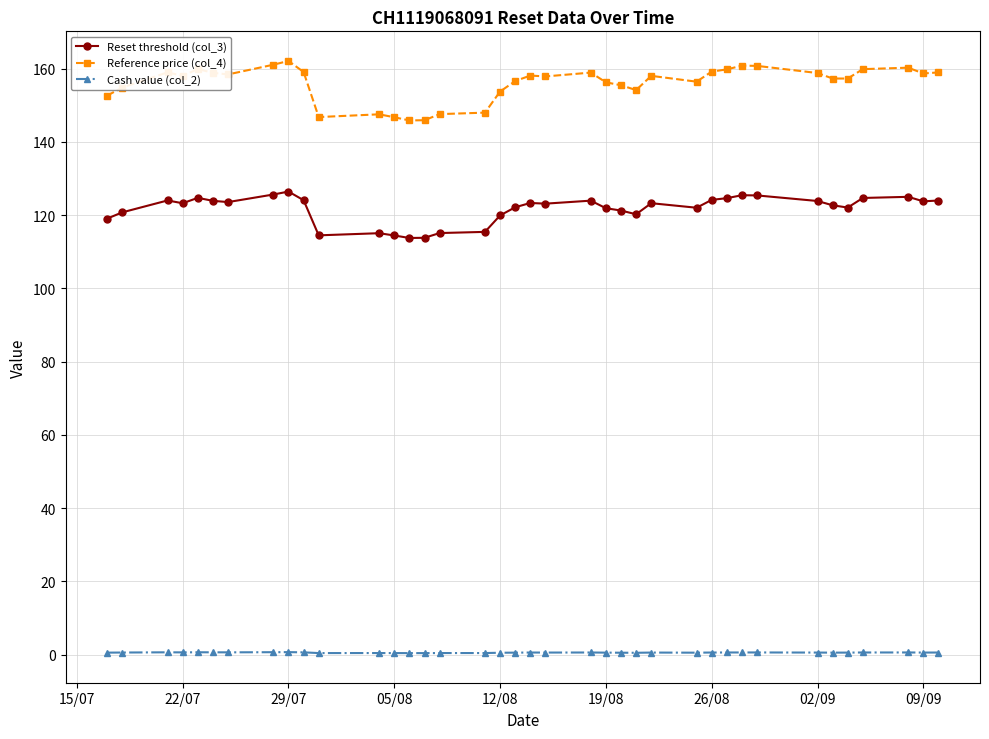

Rank the series by their maximum value, from lowest to highest.

Cash value (col_2), Reset threshold (col_3), Reference price (col_4)